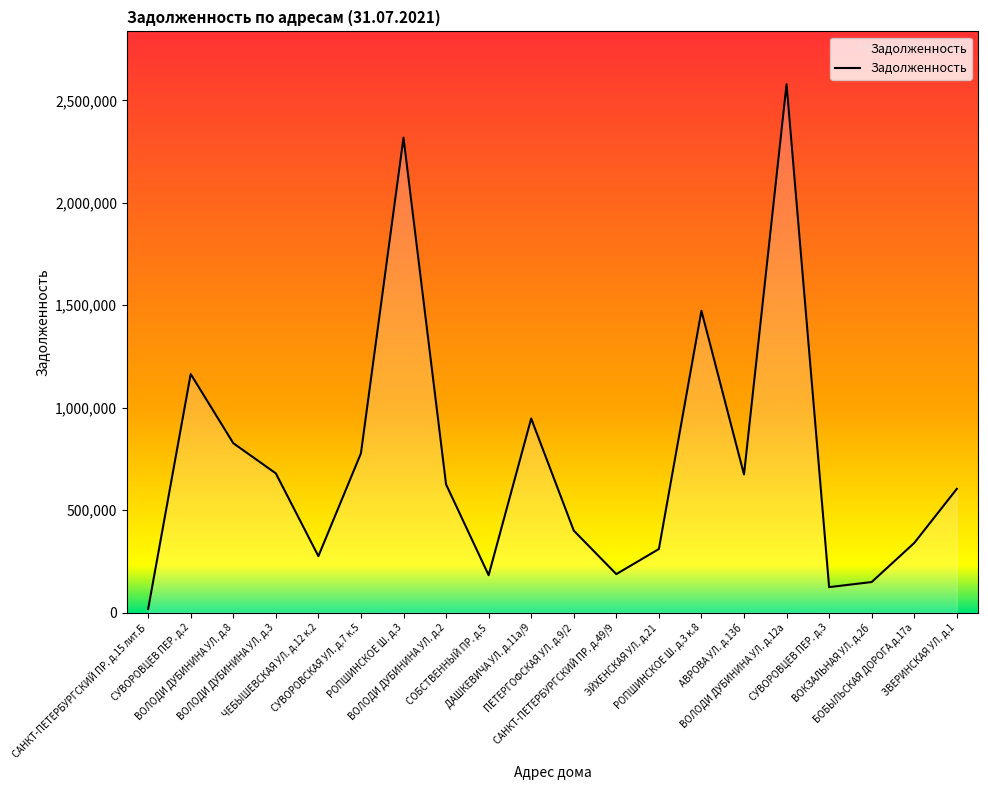

Where is the data nearest to the value 1297831?

СУВОРОВЦЕВ ПЕР. д.2